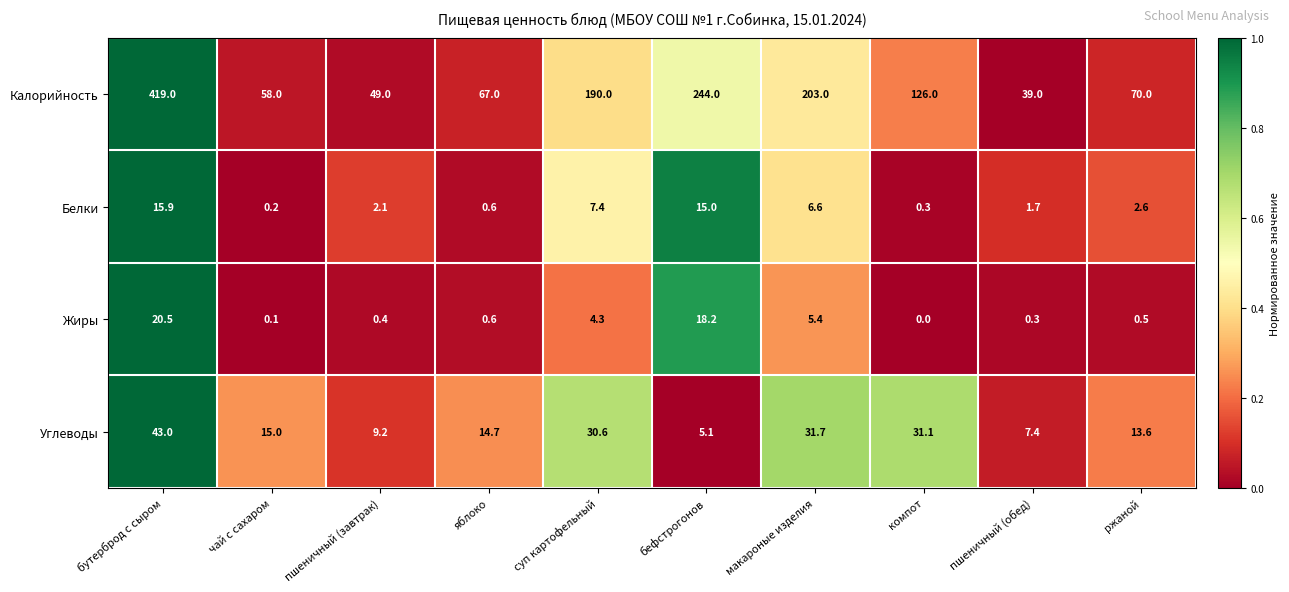

What is the highest value of the Белки series?

15.9